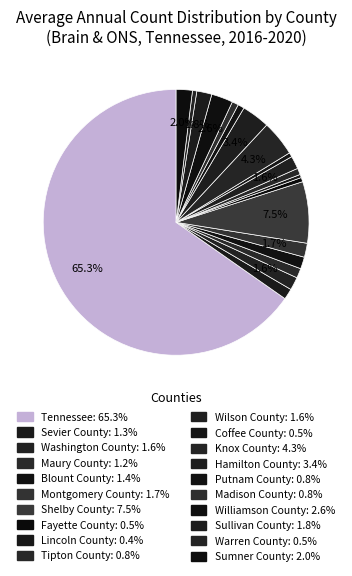

To the nearest percent, what percentage of the pie is Maury County?

1%